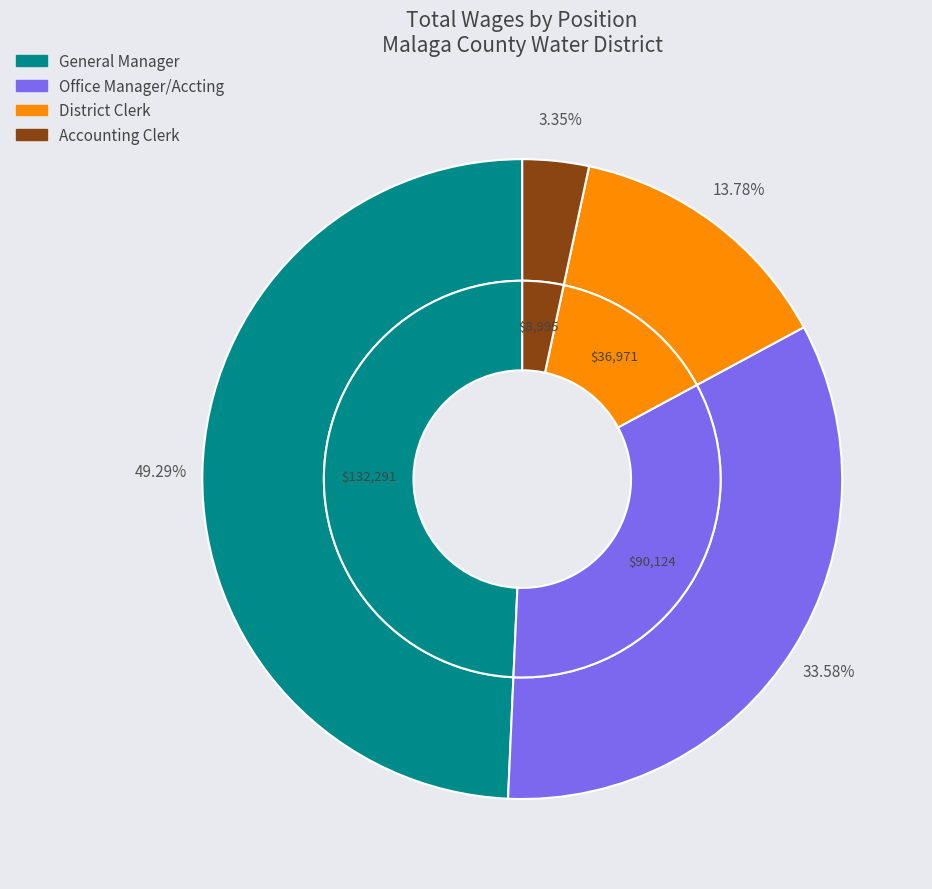

Do General Manager and Office Manager/Accting together represent more than half of the pie?

Yes